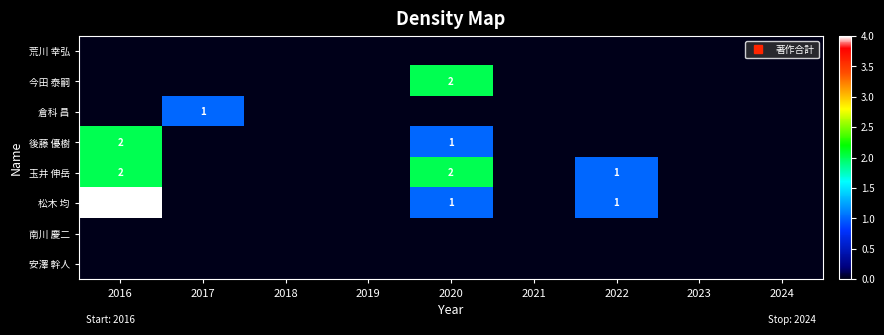

What is the difference between the maximum and second lowest values in the 松木 均 series?

4